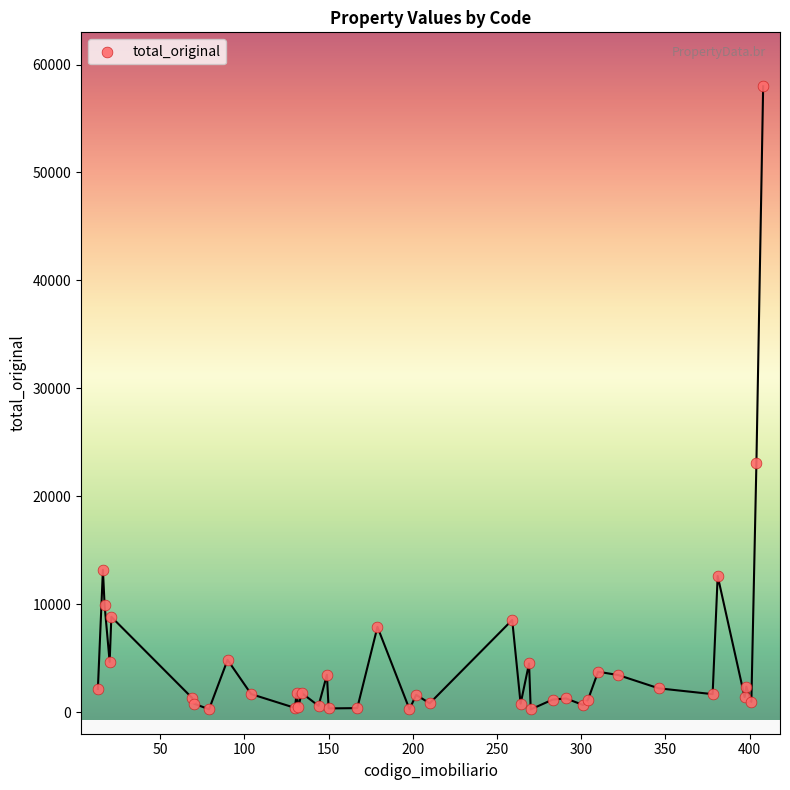

What Y value in the scatter plot is closest to 29118?

23121.3